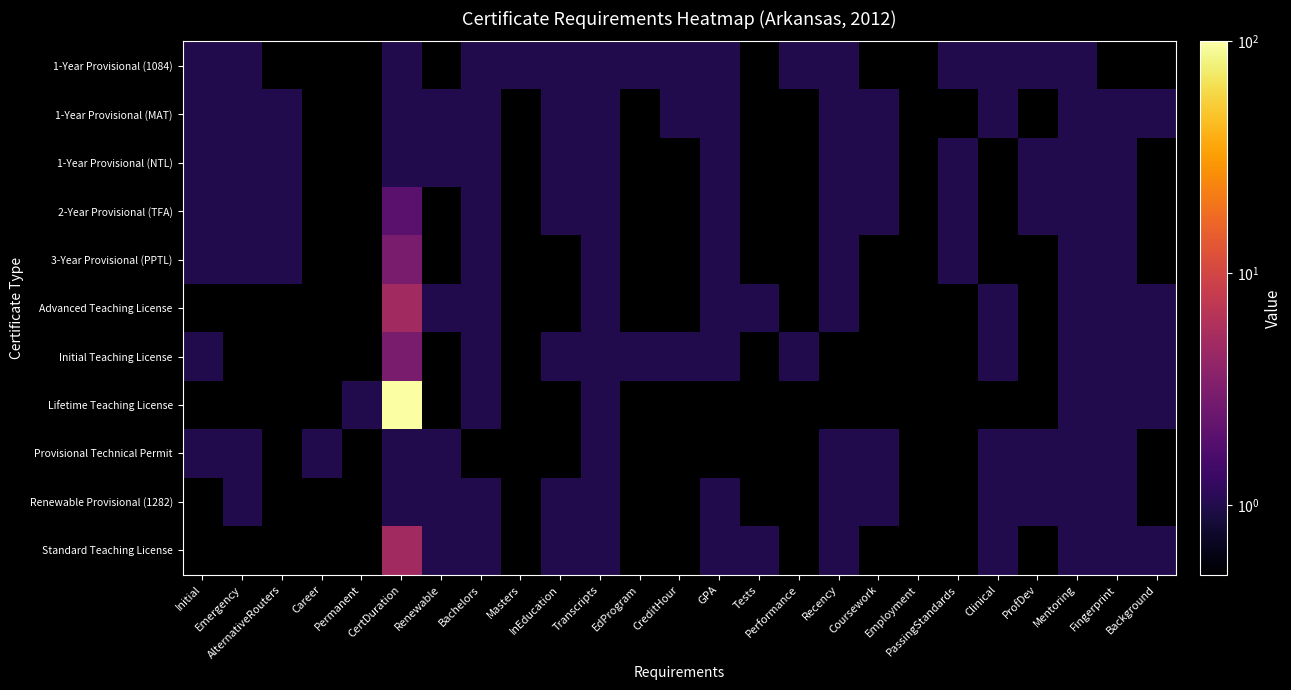

Which category has the lowest value across all series?

Initial